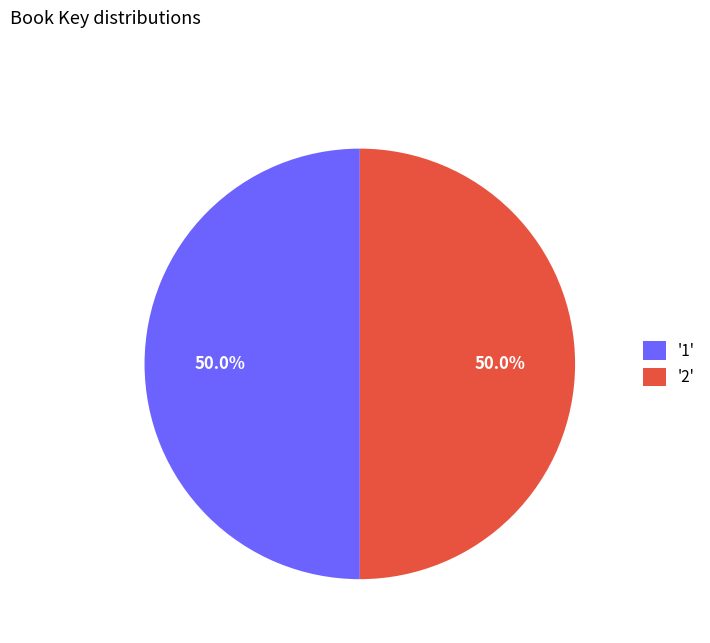

What portion of the pie excludes '2'?

50.0%